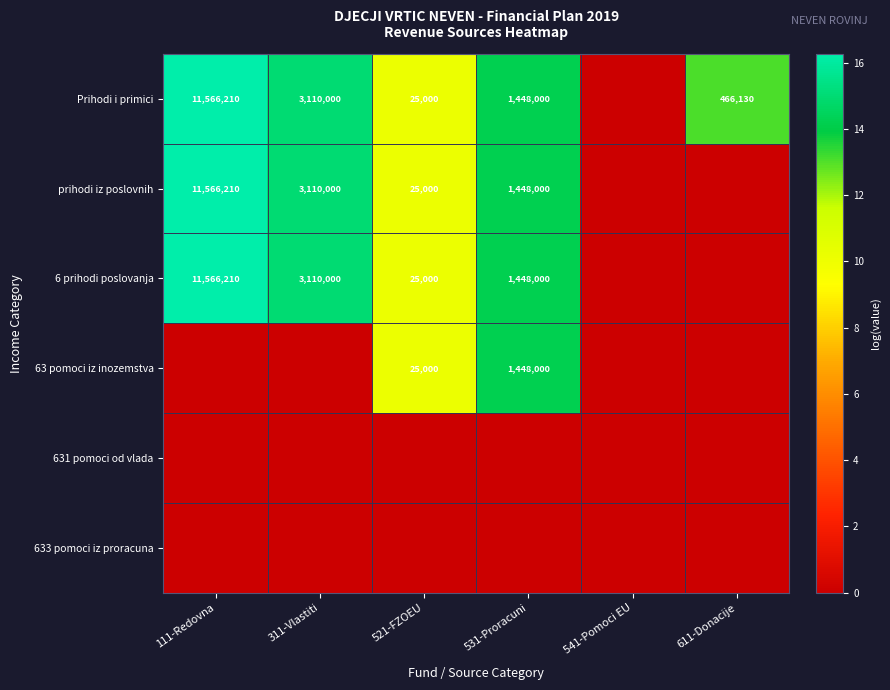

Is the value of 6 prihodi poslovanja at 521-FZOEU greater than the value of Prihodi i primici at 311-Vlastiti?

No